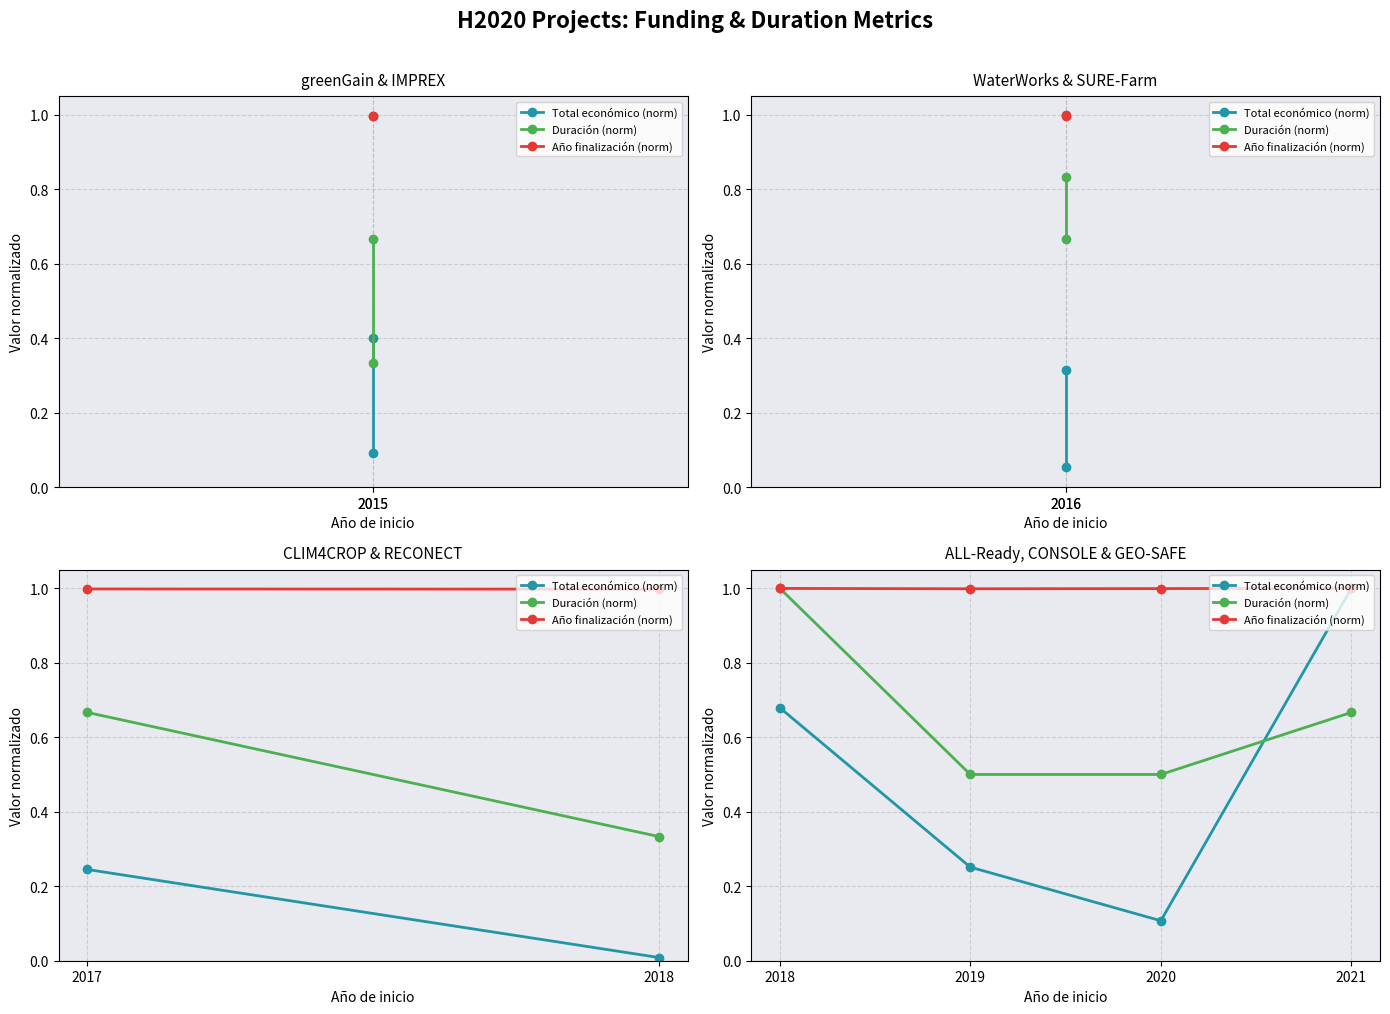

True or false: Año finalización (norm) has a value of 1.5 at 2019.

False